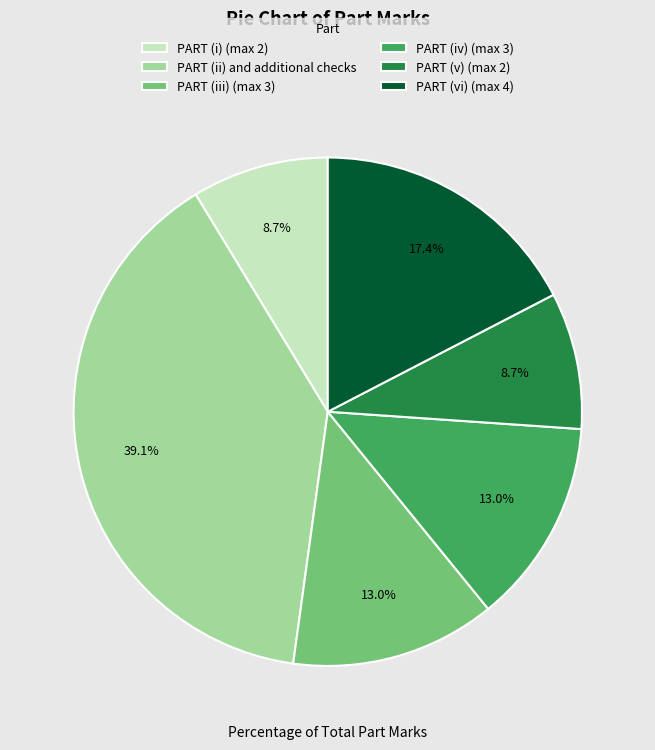

To the nearest percent, what portion does PART (ii) and additional checks represent?

39%